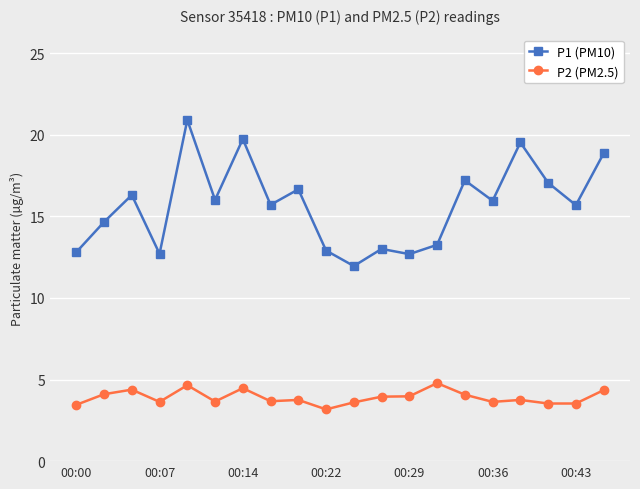

What is the highest value of the P1 (PM10) series?

20.9